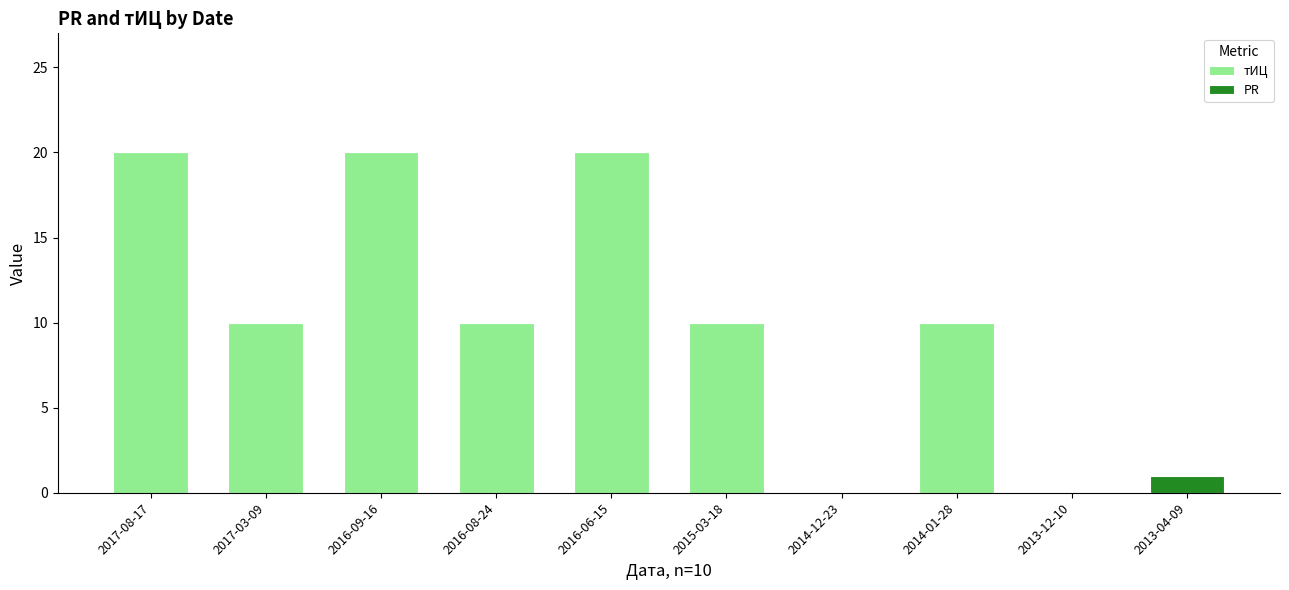

True or false: тИЦ has a value of 13 at 2017-08-17.

False